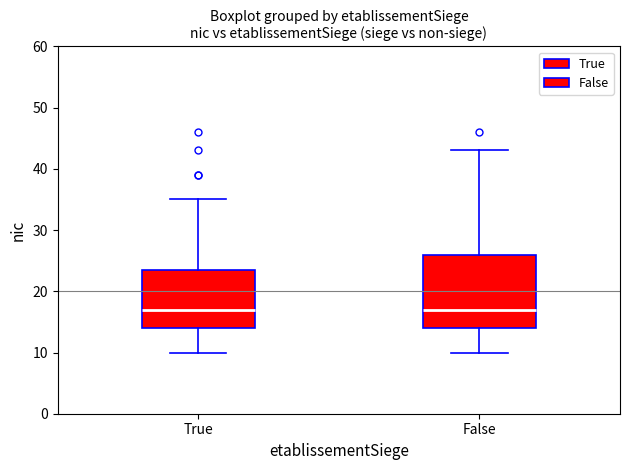

Reading left to right, transcribe this box plot: for each box, give where its median line is, the range the box spans, and where its two whiskers end, as read against the y-axis. The values are not printed on the chart, so give them approximately, as read against the axis.

True: median 17, box 14 to 24, whiskers 10 to 35
False: median 17, box 14 to 26, whiskers 10 to 43